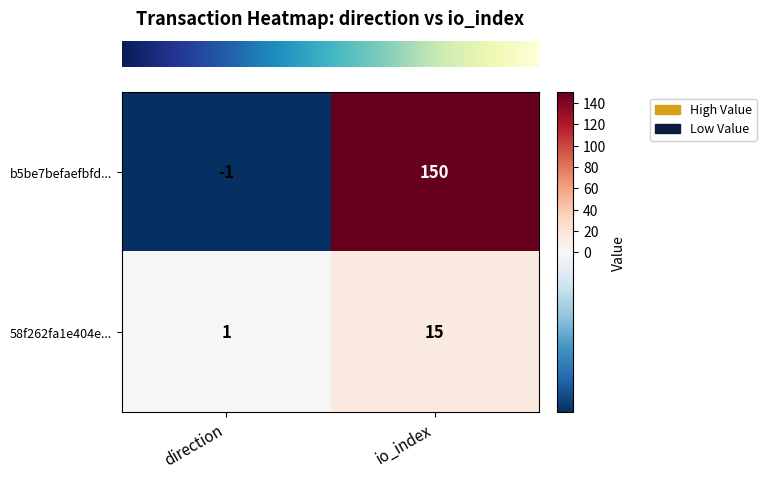

Reading left to right, what are all the values shown in this chart?

b5be7befaefbfd...: -1	150
58f262fa1e404e...: 1	15